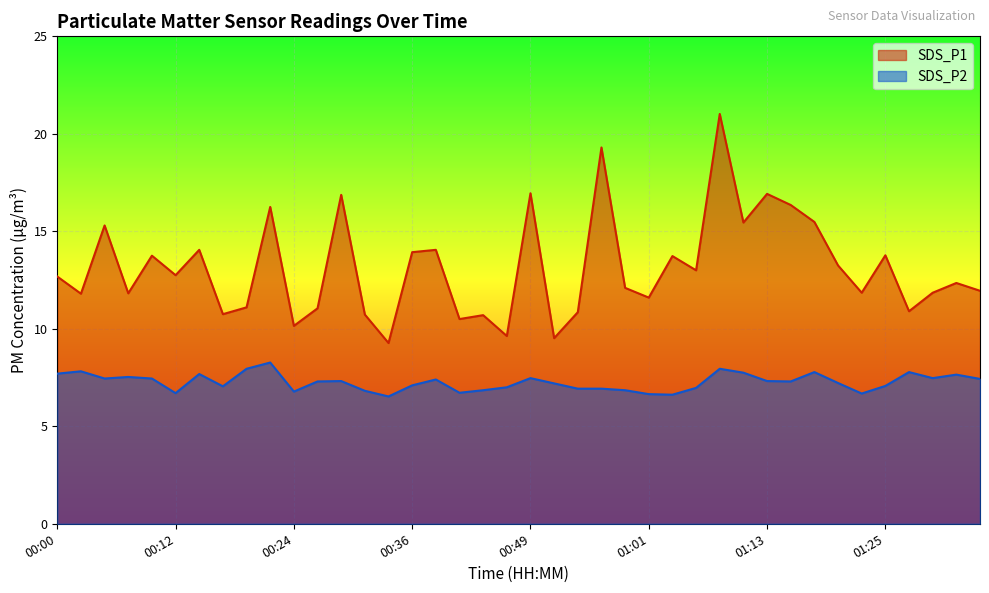

Does the chart display data point markers on the line(s)?

No